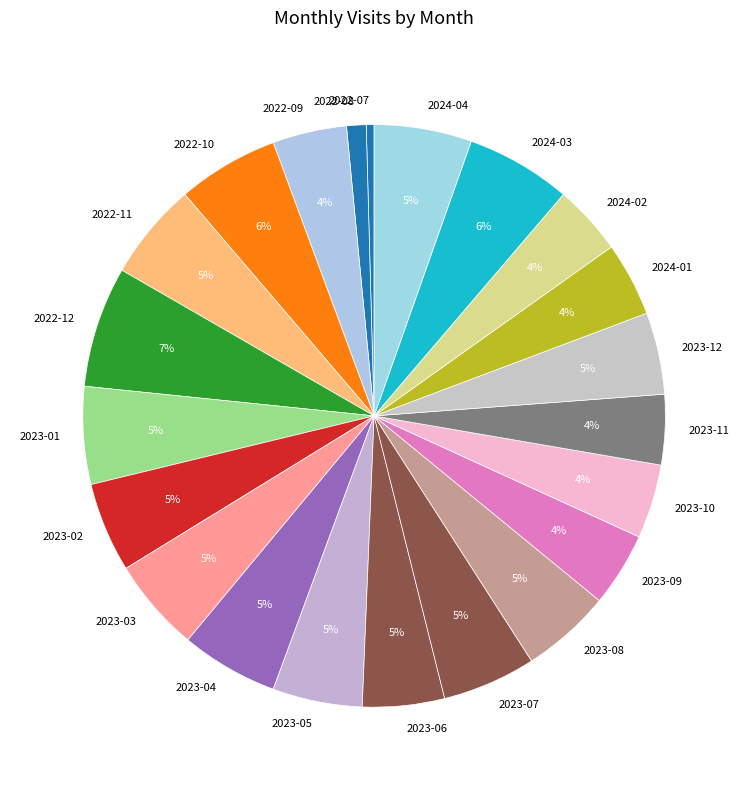

How many segments does this pie chart have?

22